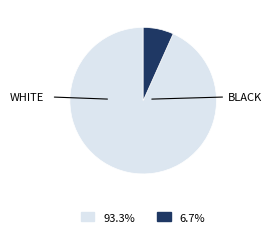

Is there a majority slice in this chart?

Yes